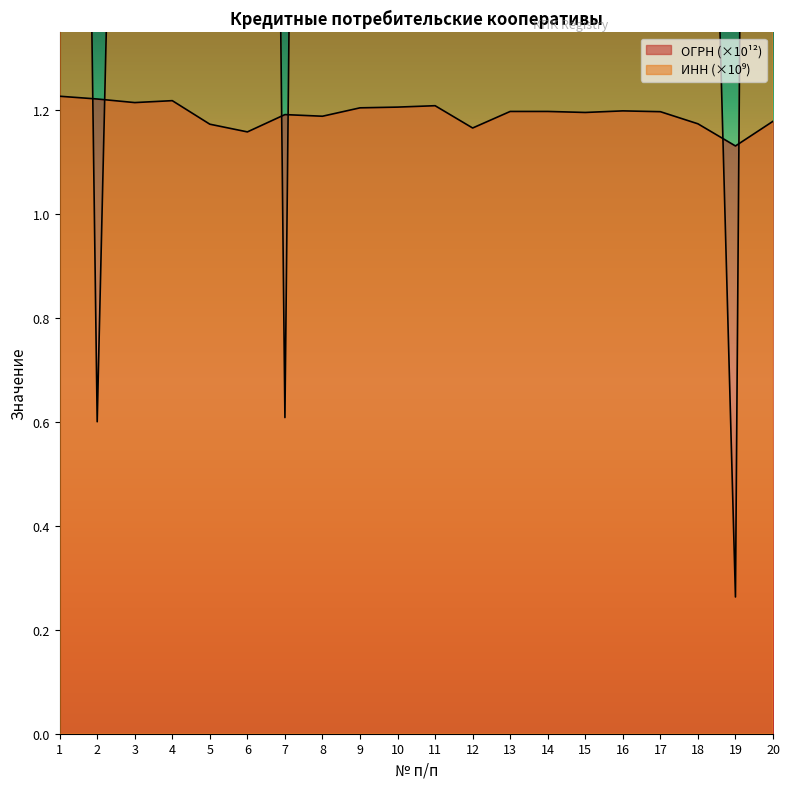

Between 13 and 18, which is larger?

13